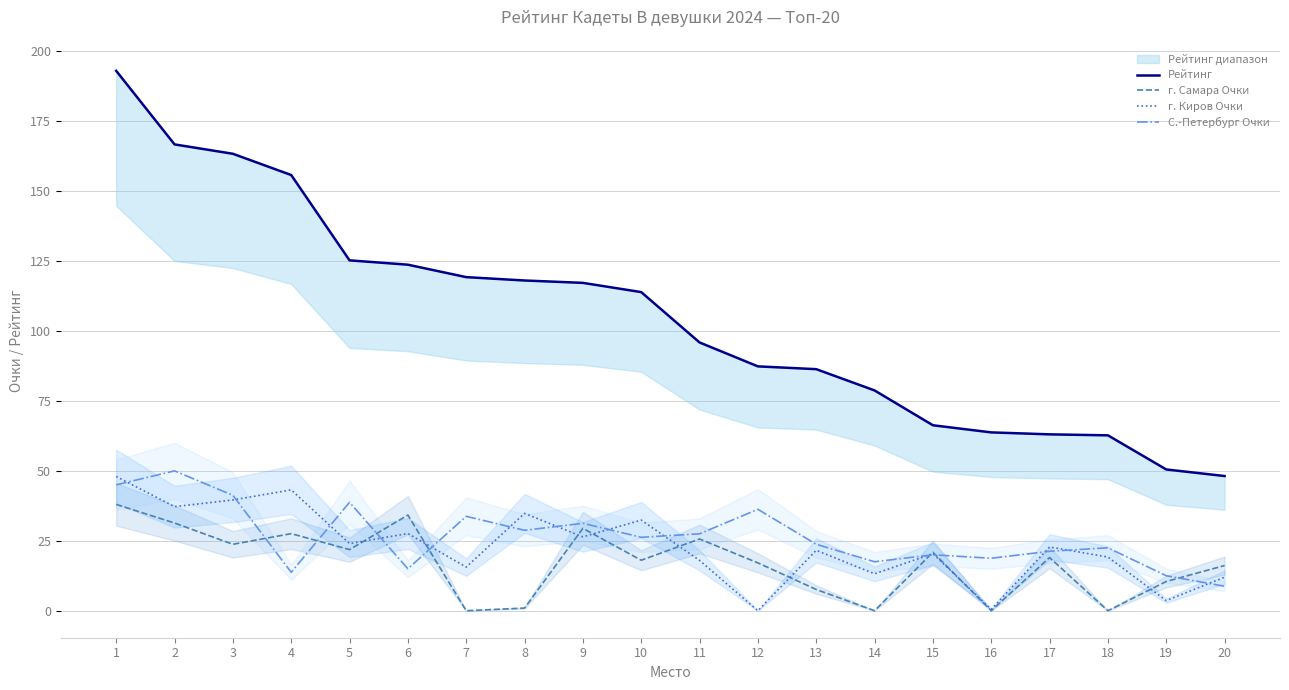

At which category is the sum across all series the highest?

1